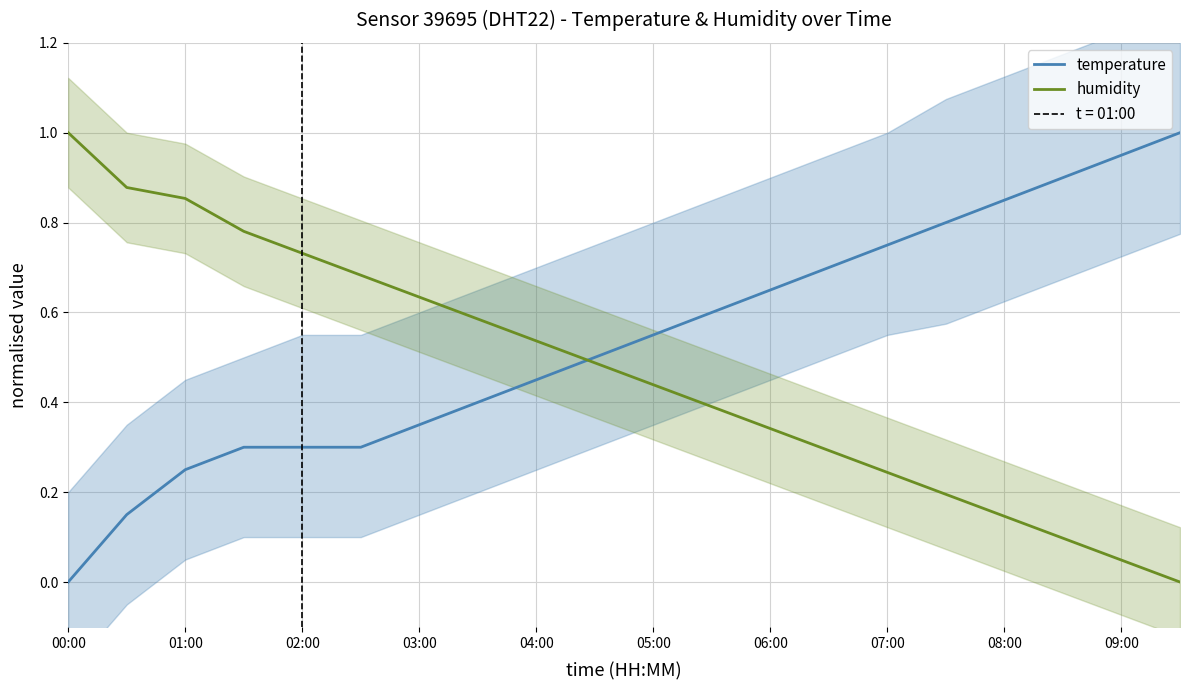

At which category does the chart reach its peak across all series?

19